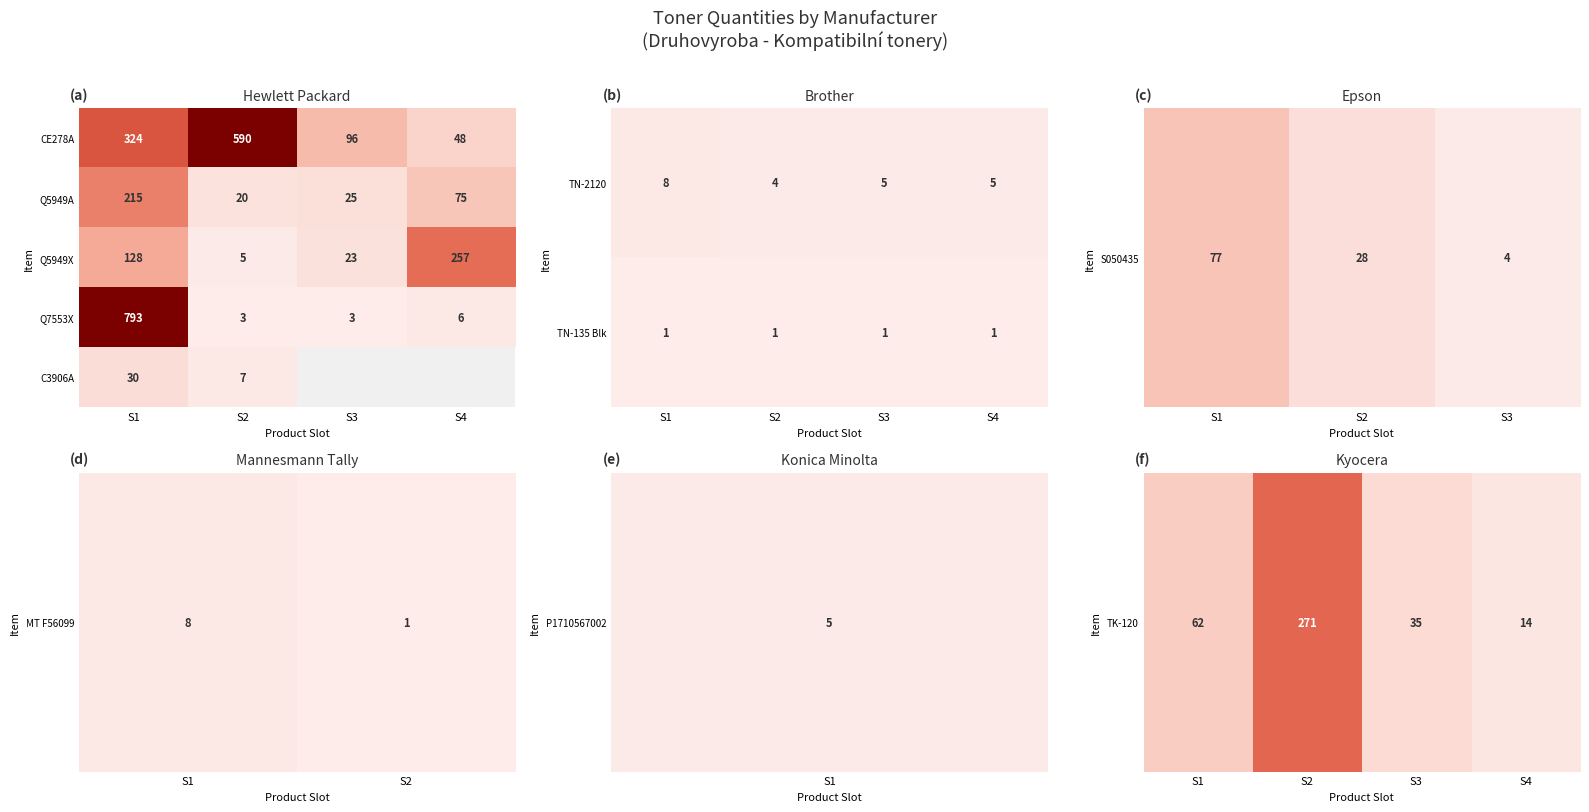

Which label corresponds to the largest value in the chart?

S1